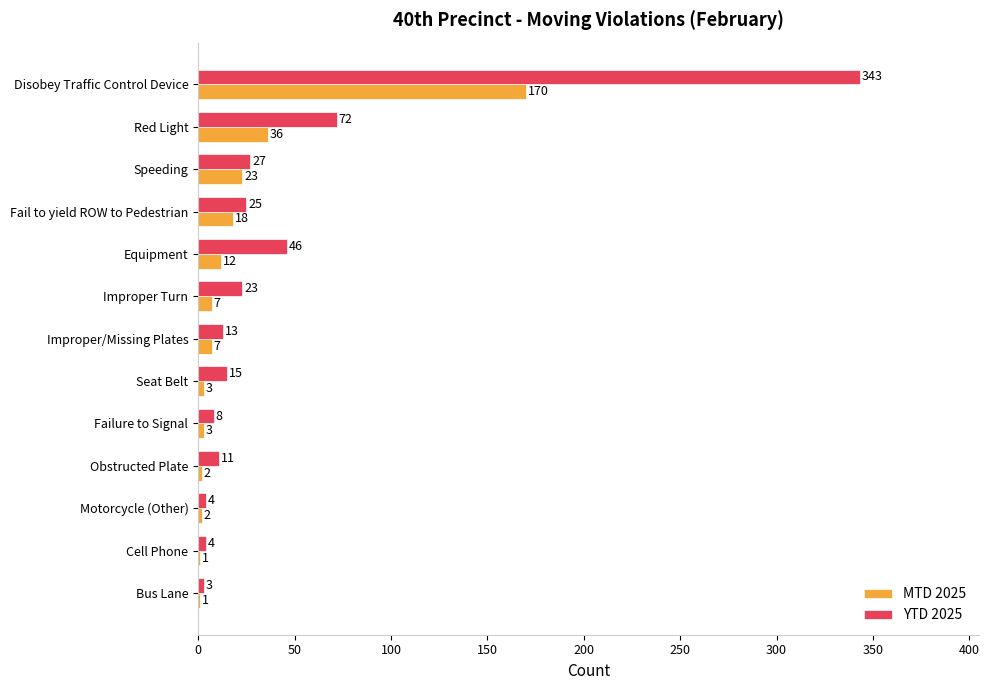

Which series changed the most between Red Light and Obstructed Plate?

YTD 2025